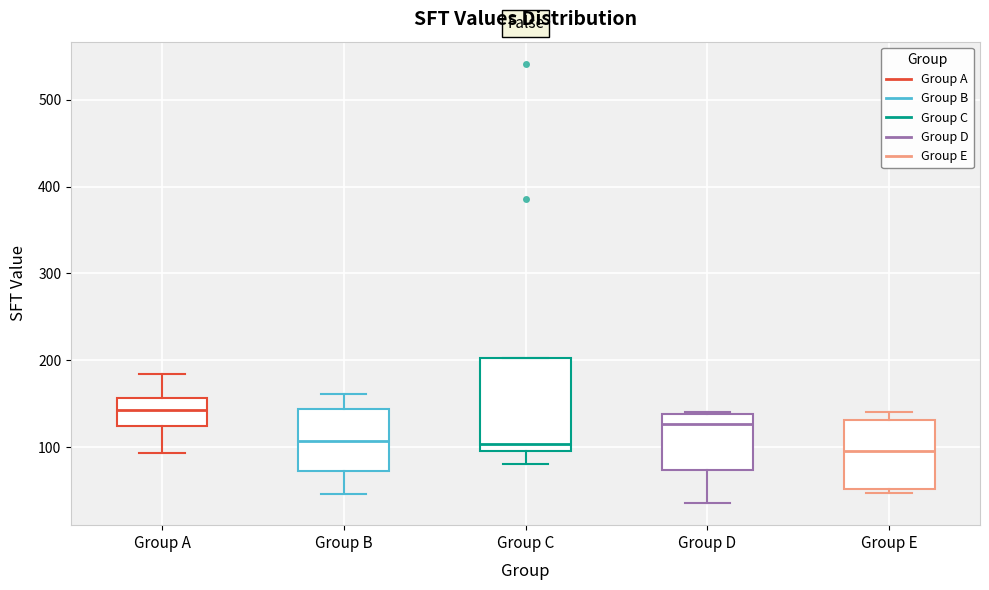

Where does the median line of the box for Group E sit on the y-axis? The values are not printed on the chart, so give them approximately, as read against the axis.

100